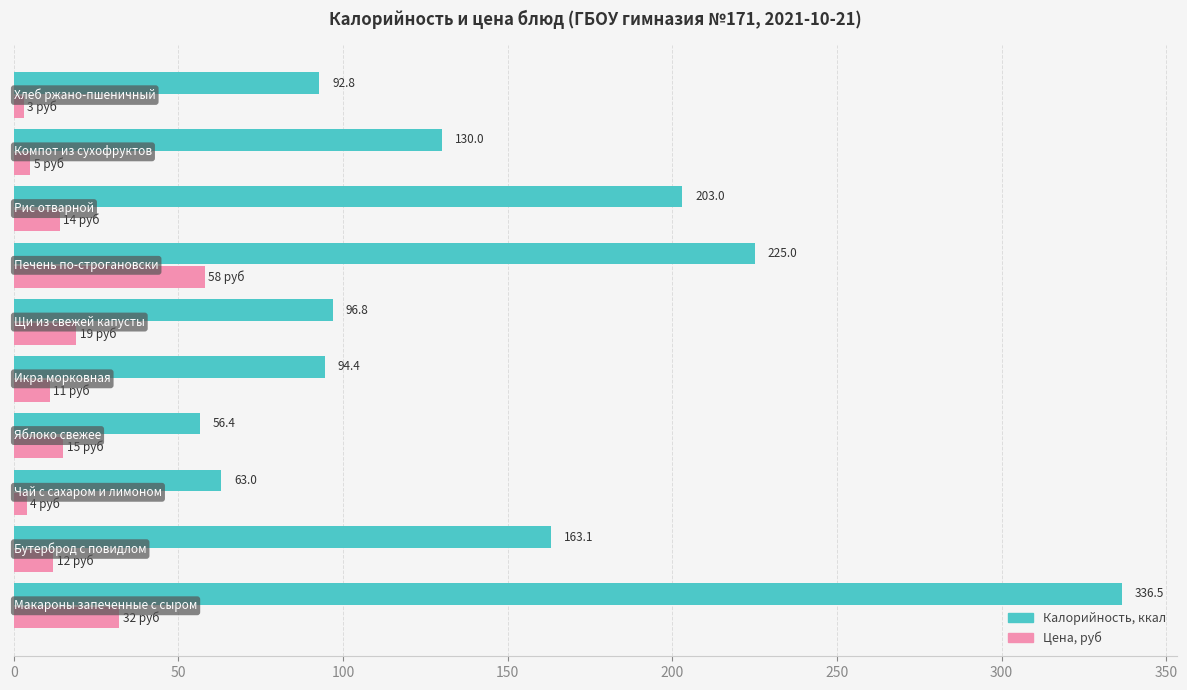

Which series has the largest range (max minus min)?

Калорийность, ккал